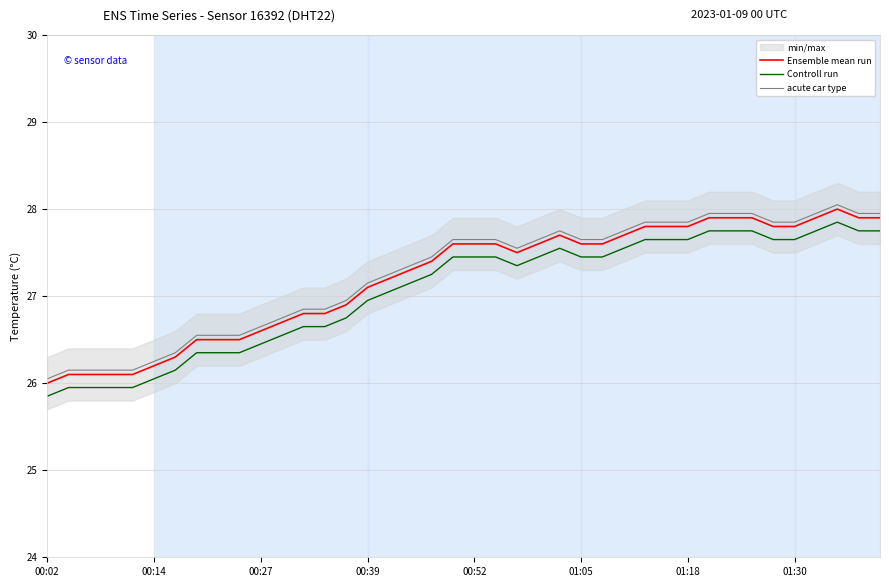

What position from the left is 18?

19